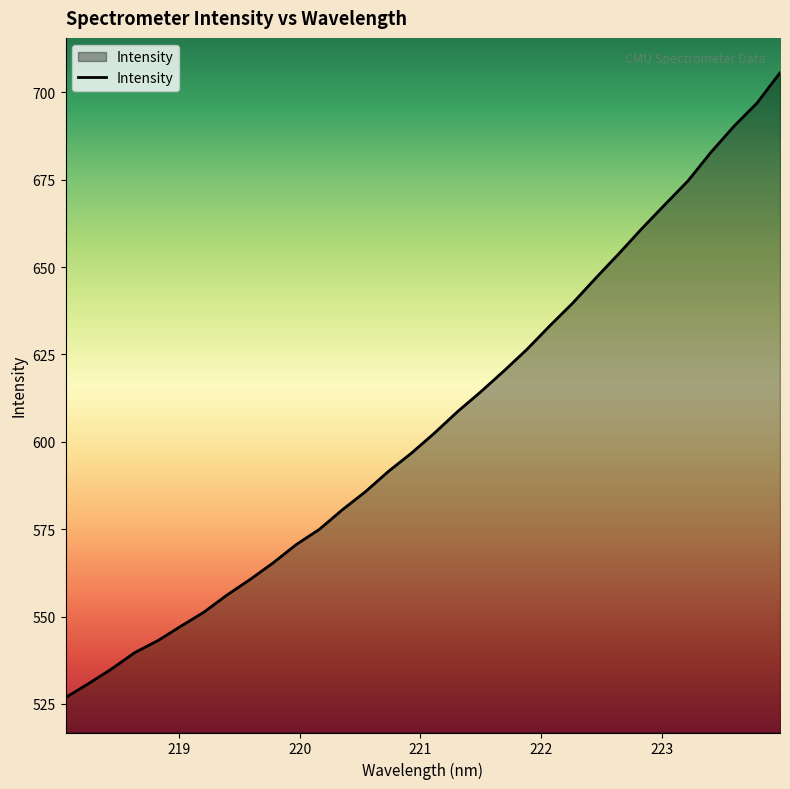

What is the minimum value shown in the chart?

526.8